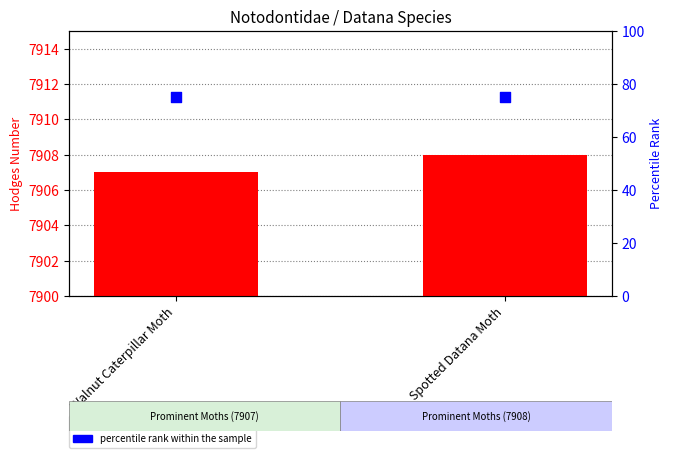

Which series has the widest spread of Y values?

Hodges Number